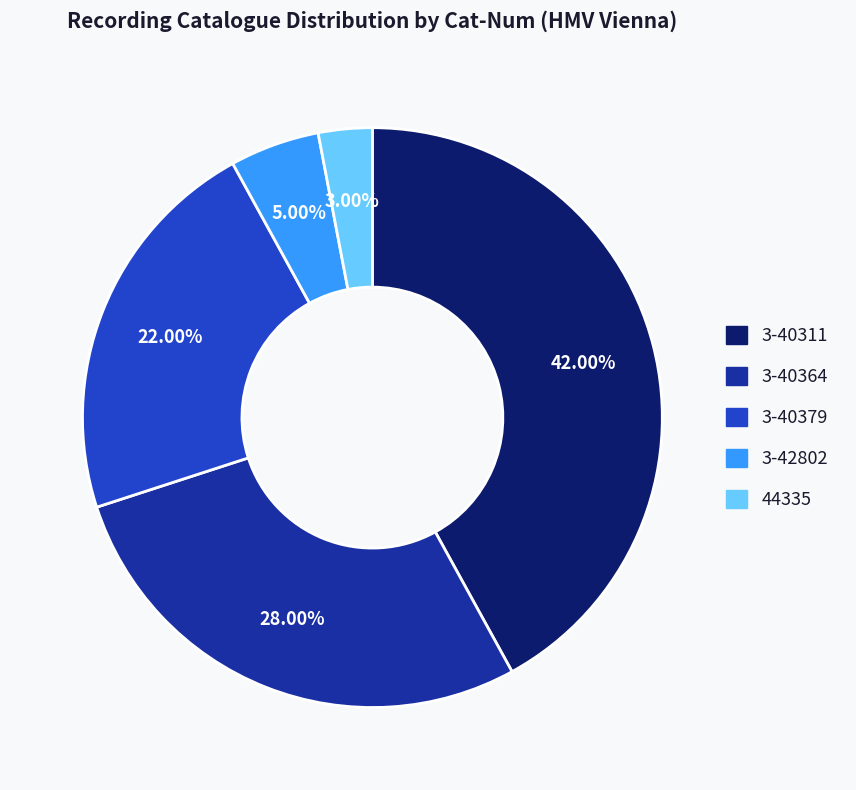

Which category has the biggest portion of the pie?

3-40311